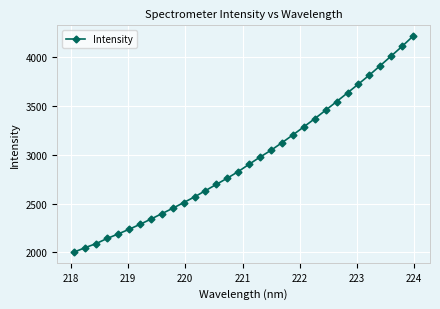

True or false: there are more than 0 points higher than both neighbors.

False